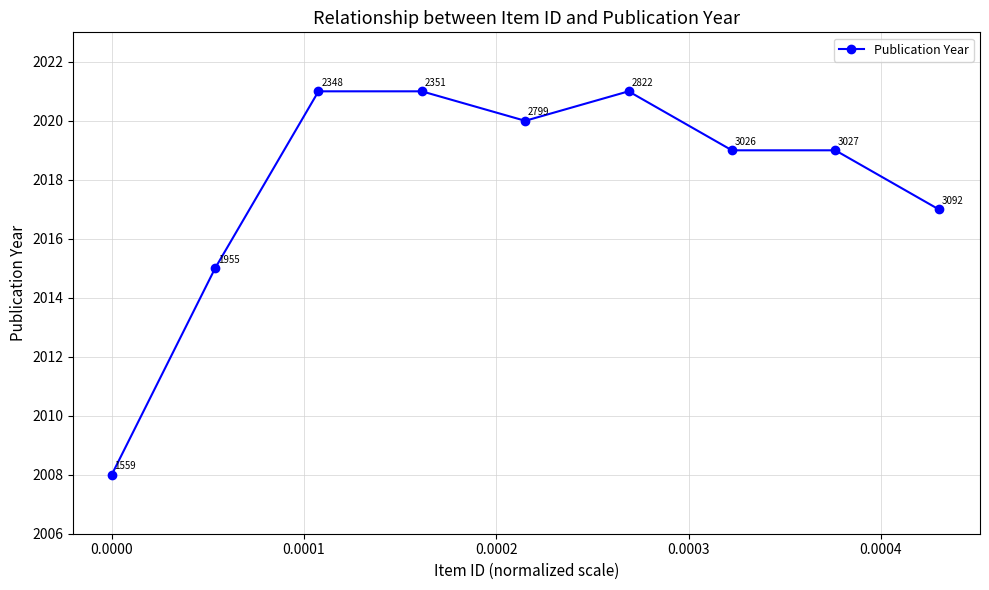

What is the difference between the maximum and second lowest values?

6